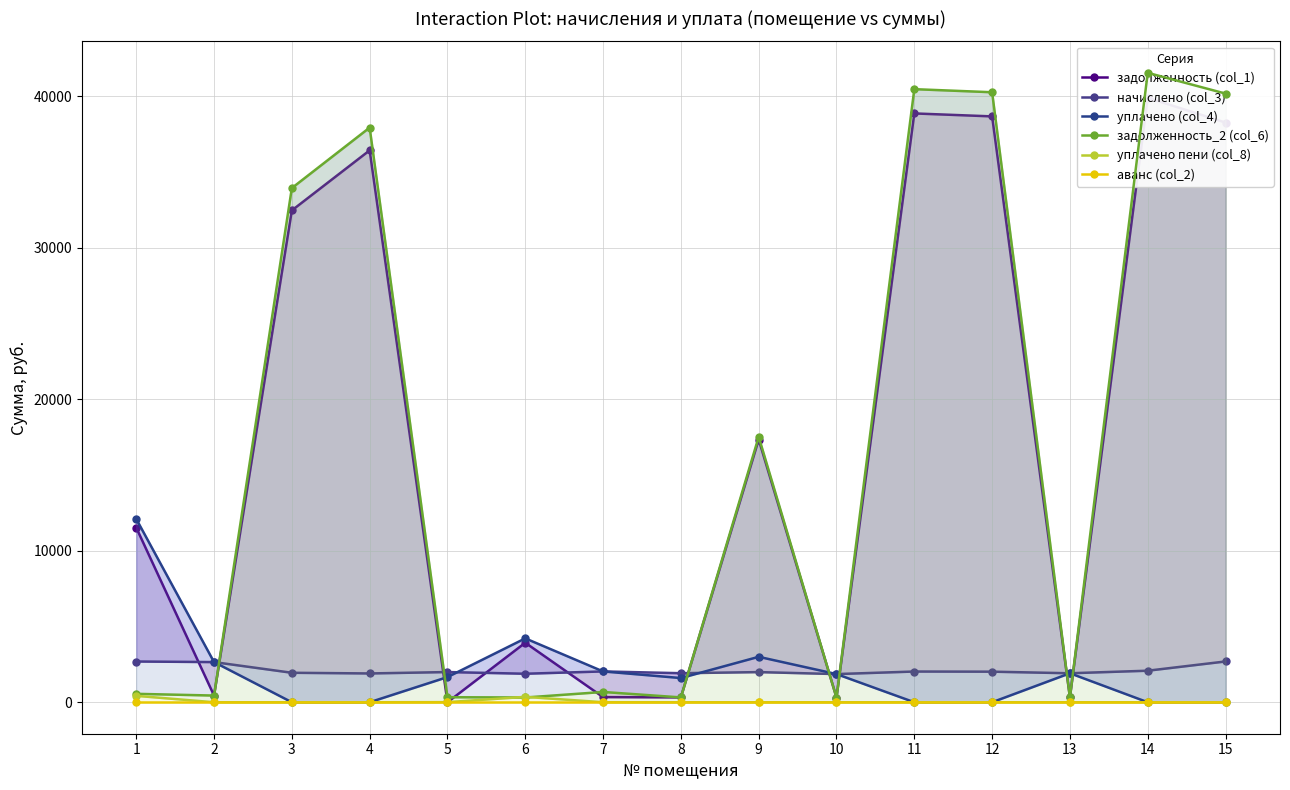

True or false: аванс (col_2) has more than 0 interior local peaks.

False